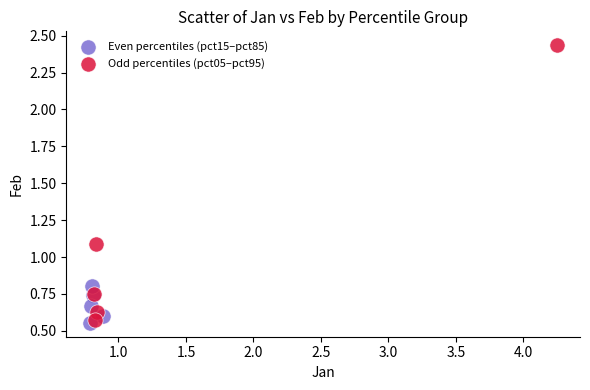

Which series reaches the maximum Y coordinate?

Odd percentiles (pct05–pct95)